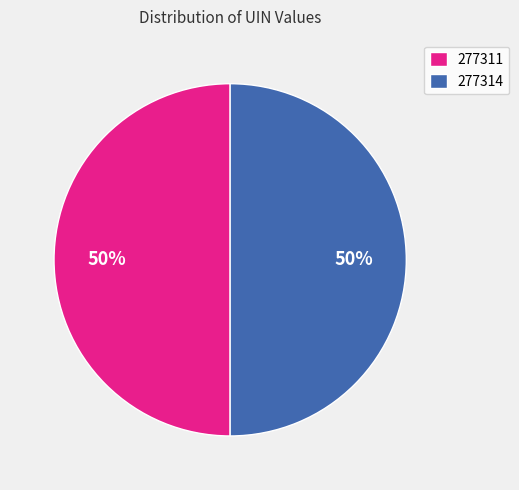

Is the sum of 277311 and 277314 greater than half?

Yes